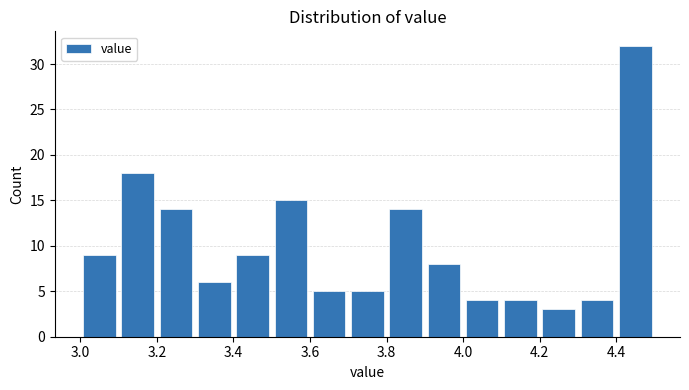

Reading left to right, list every bar in this chart as the range it spans on the x-axis followed by its height. The values are not printed on the chart, so give them approximately, as read against the axis.

3.0 to 3.1: 9
3.1 to 3.2: 18
3.2 to 3.3: 14
3.3 to 3.4: 6
3.4 to 3.5: 9
3.5 to 3.6: 15
3.6 to 3.7: 5
3.7 to 3.8: 5
3.8 to 3.9: 14
3.9 to 4.0: 8
4.0 to 4.1: 4
4.1 to 4.2: 4
4.2 to 4.3: 3
4.3 to 4.4: 4
4.4 to 4.5: 32